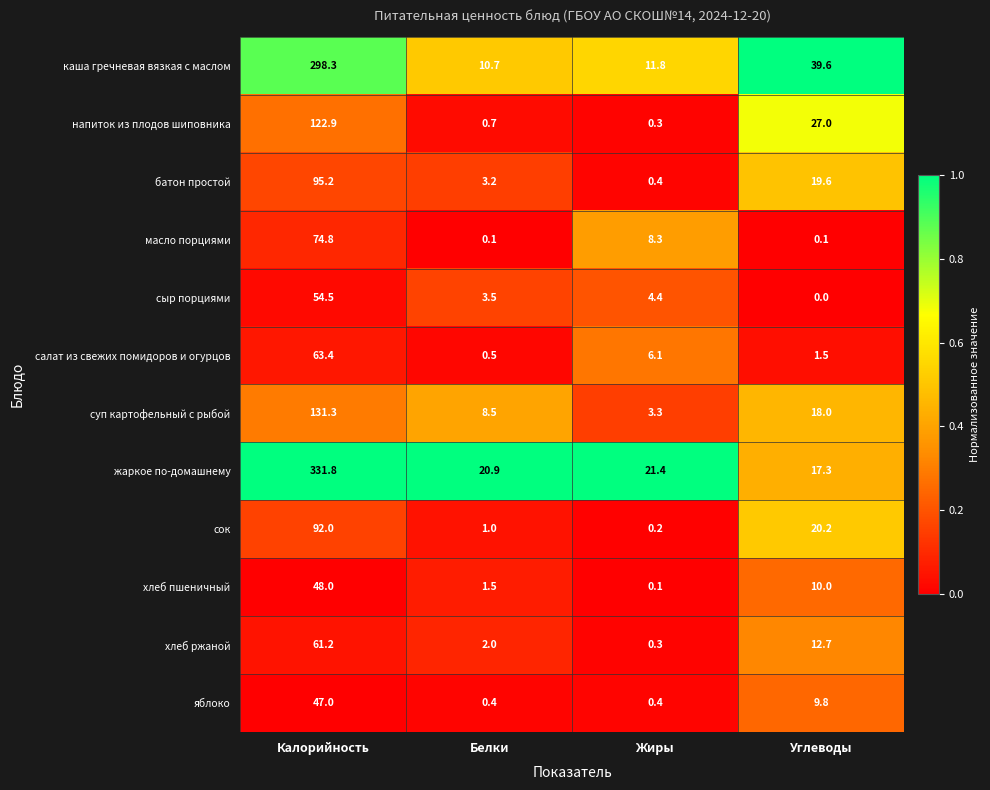

Which series has the widest spread of values?

жаркое по-домашнему